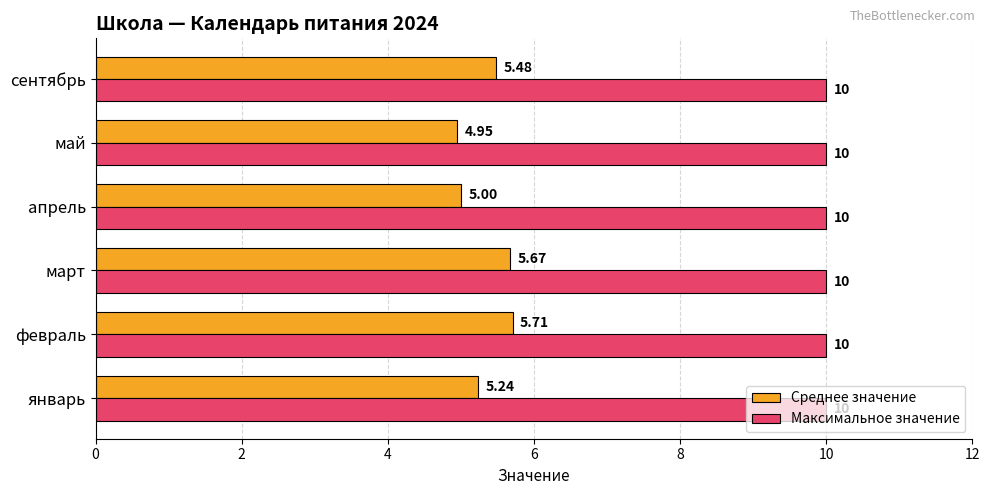

Rank the series by their average value, from highest to lowest.

Максимальное значение, Среднее значение